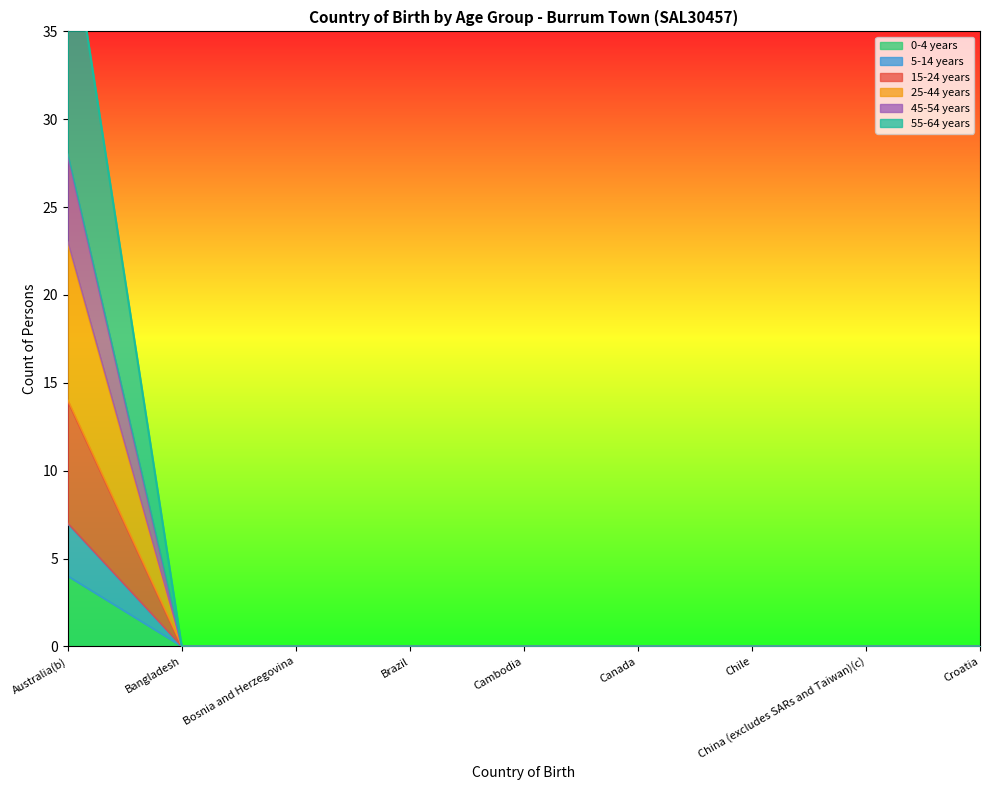

What is the difference between the maximum and minimum values in the 55-64 years series?

42